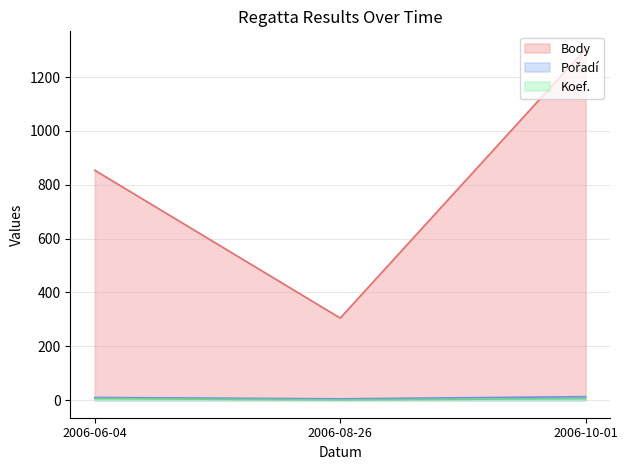

How many distinct data groups are displayed?

3